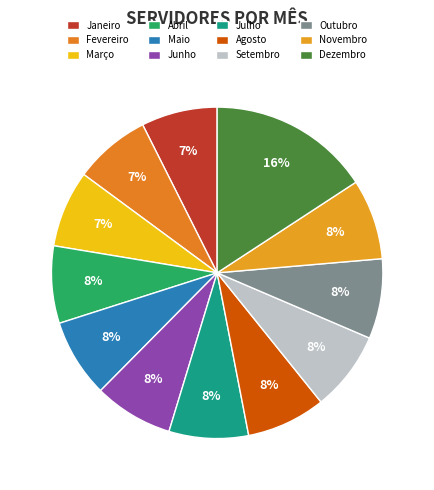

Is it true that Setembro is 22% of the pie?

False